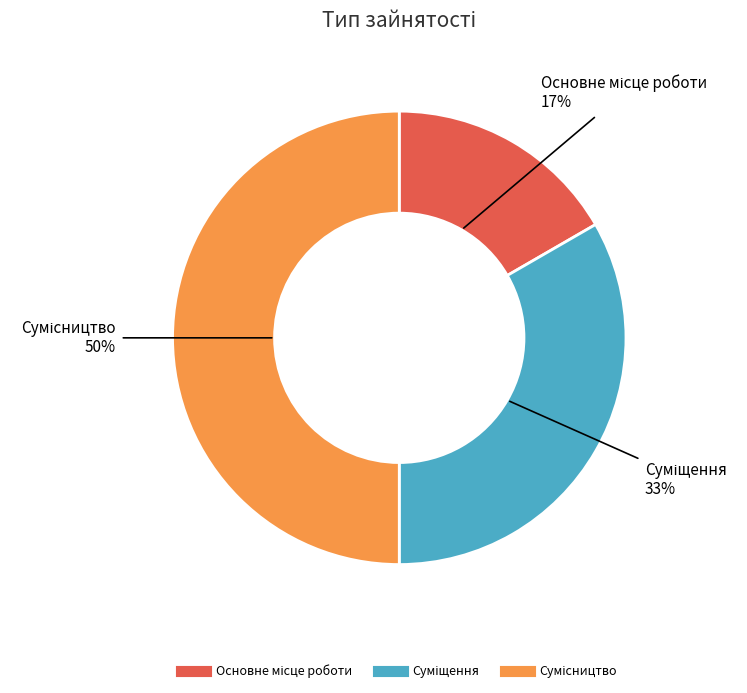

To the nearest percent, what is the difference between the largest and smallest slice percentages?

33%